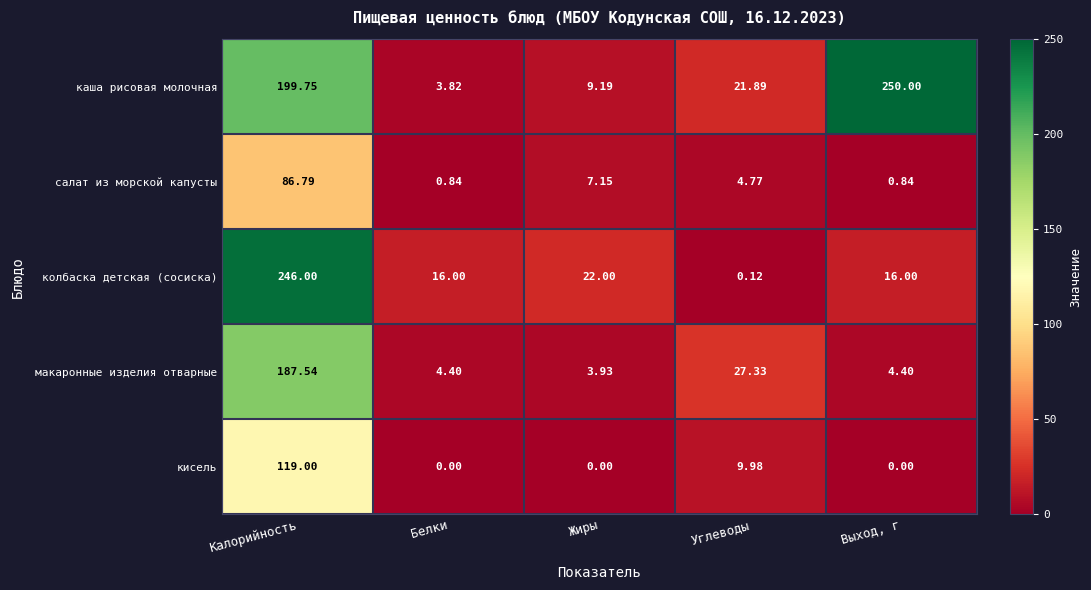

Between Белки and Жиры, which series saw the biggest shift?

салат из морской капусты